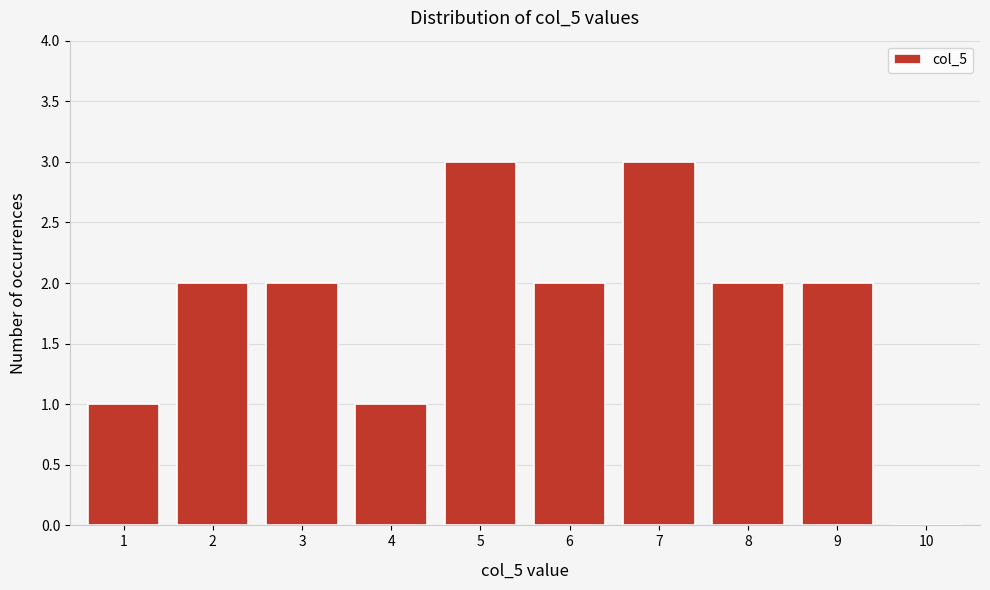

Reading left to right, what are all the values shown in this chart?

1=1	2=2	3=2	4=1	5=3	6=2	7=3	8=2	9=2	10=0